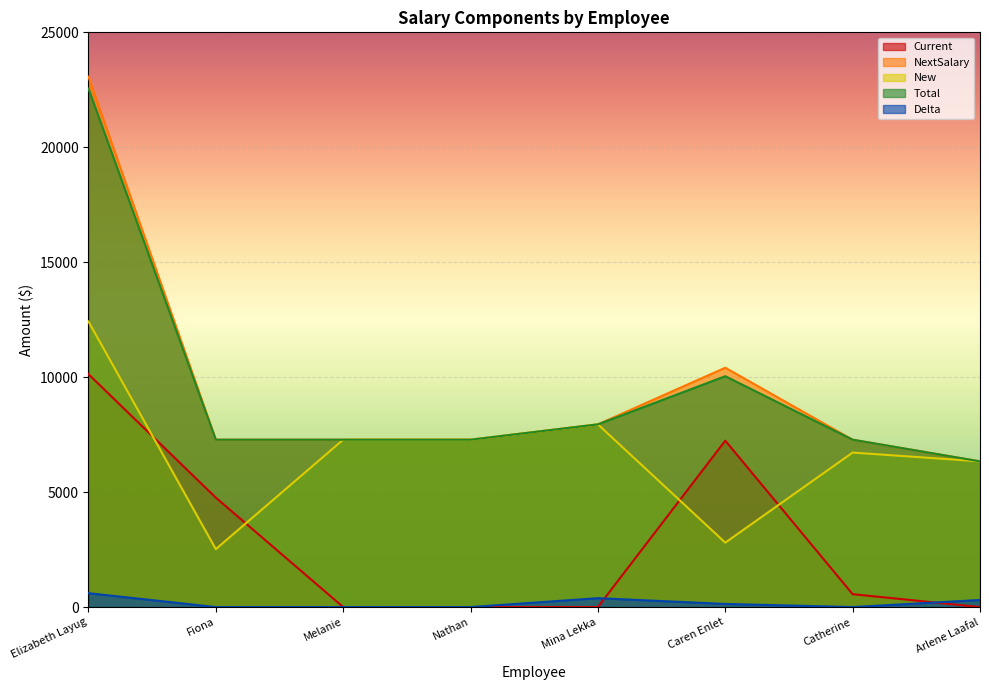

The New series shows 7280.0 at Melanie. True or false?

True